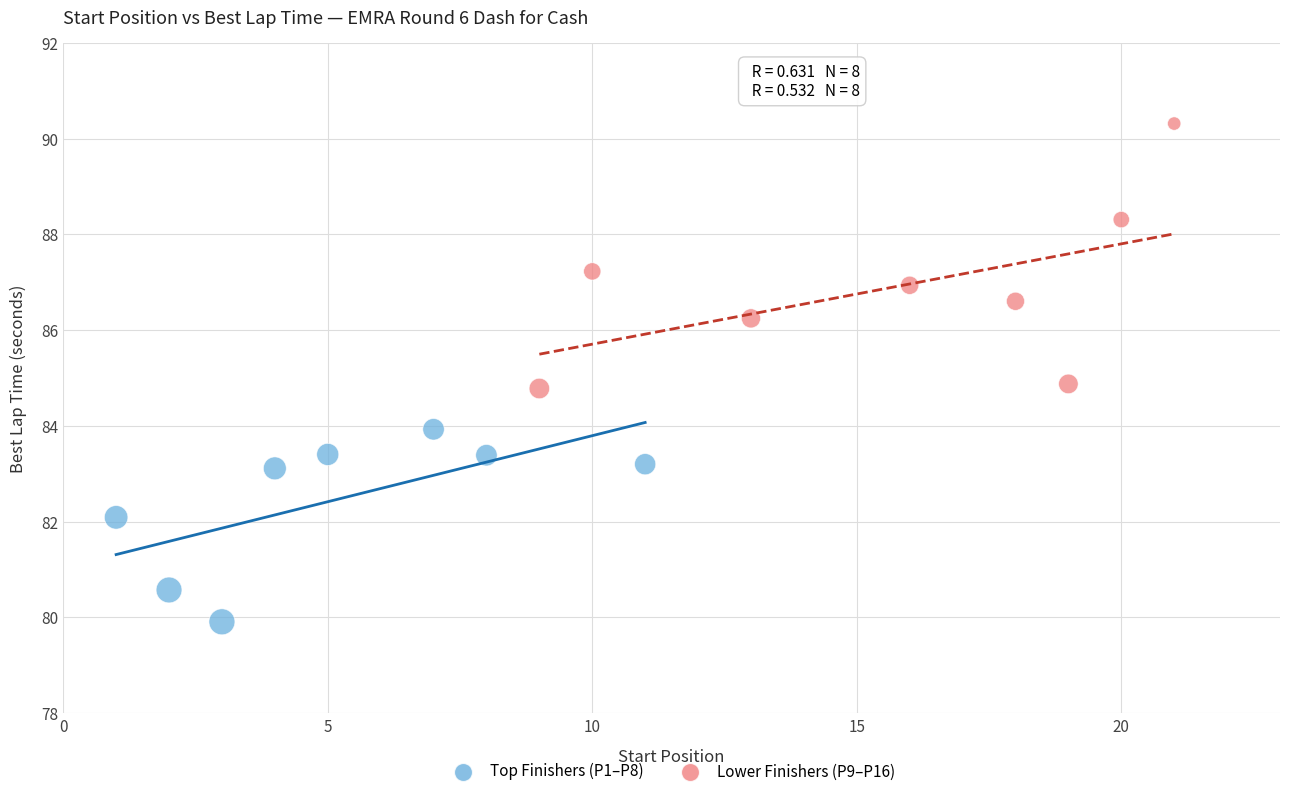

Which series has the widest spread of Y values?

Lower Finishers (P9–P16)